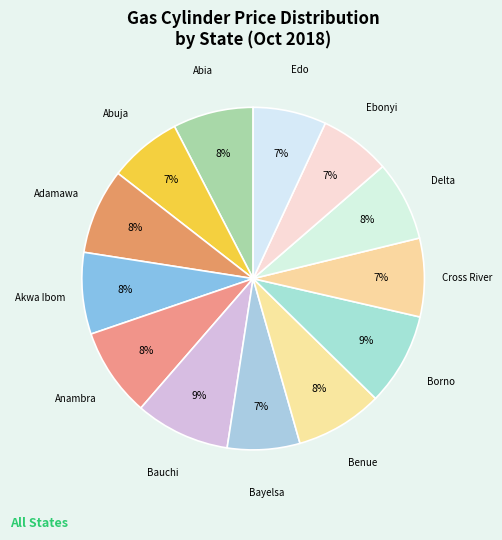

How many segments does this pie chart have?

13